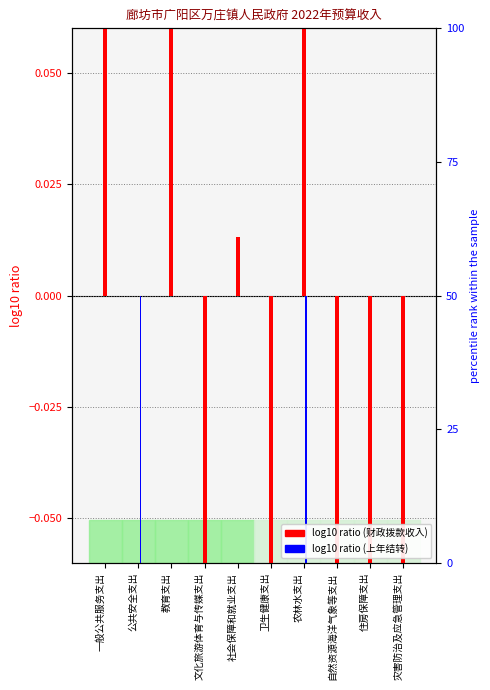

What is the difference between the second highest and minimum values in the 上年结转 series?

1.6